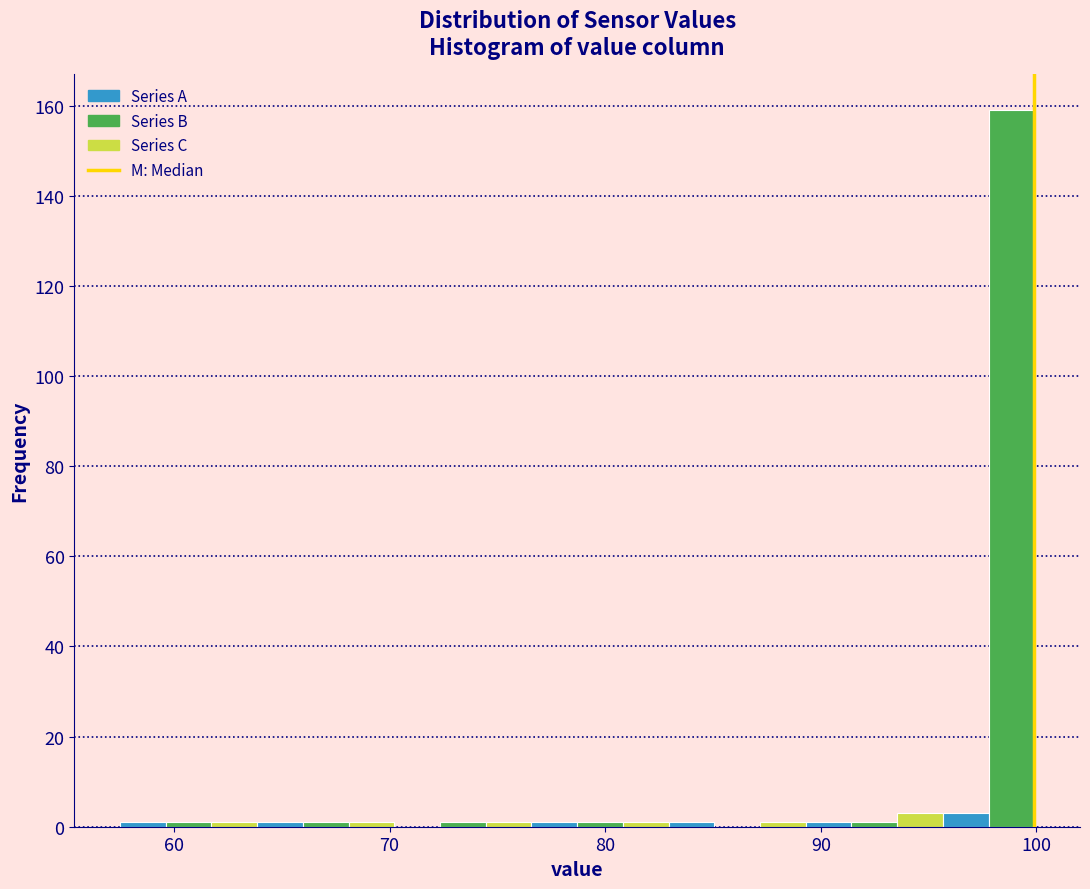

Around what value on the x-axis is the tallest bar? Give the approximate position of its centre, as read against the axis.

99